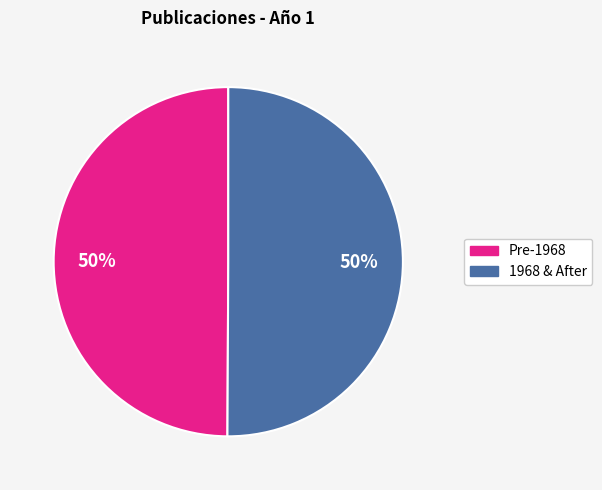

Do Pre-1968 and 1968 & After together represent more than half of the pie?

Yes